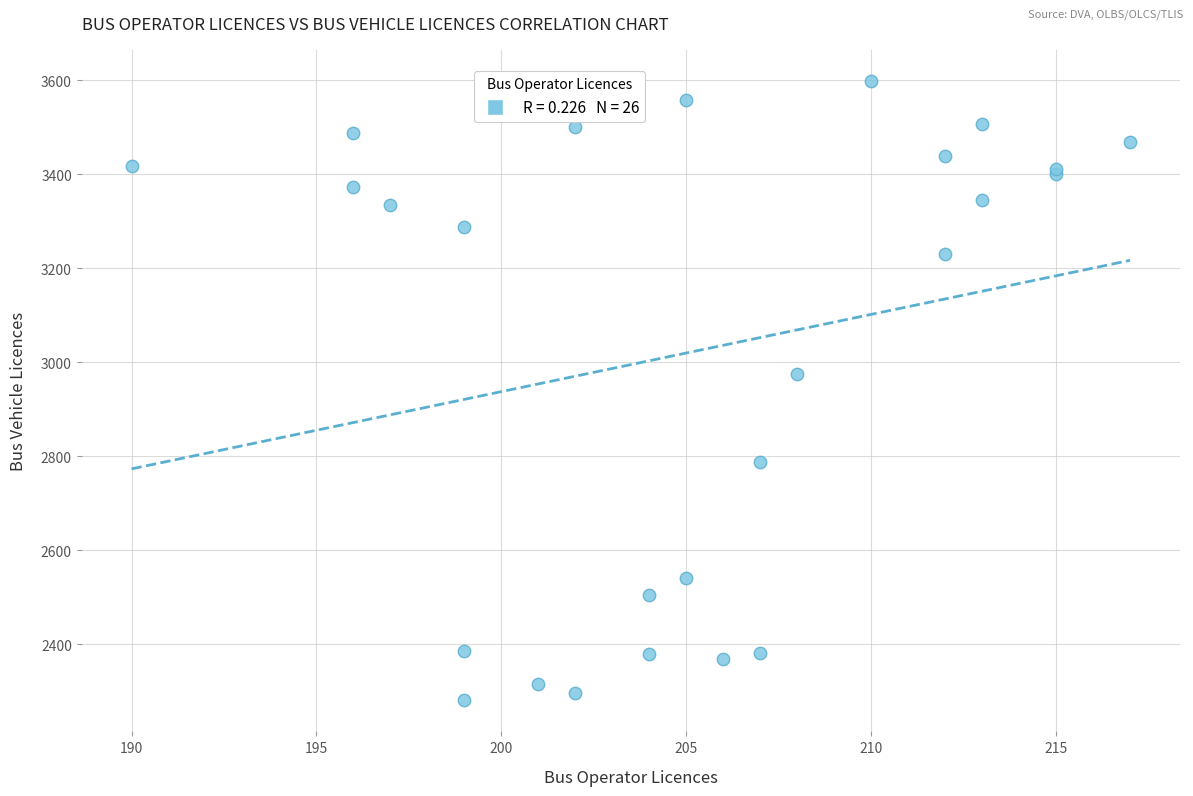

What Y value in the scatter plot is closest to 2940?

2976